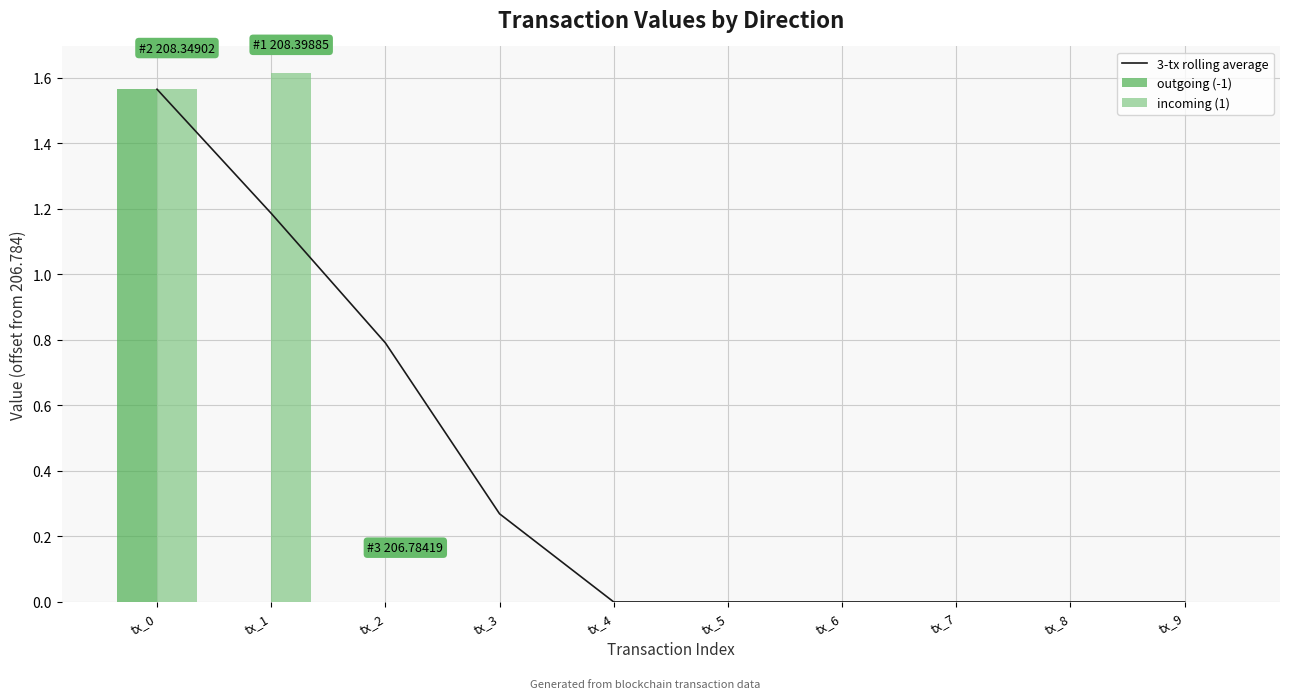

Count the number of categories in the chart.

10